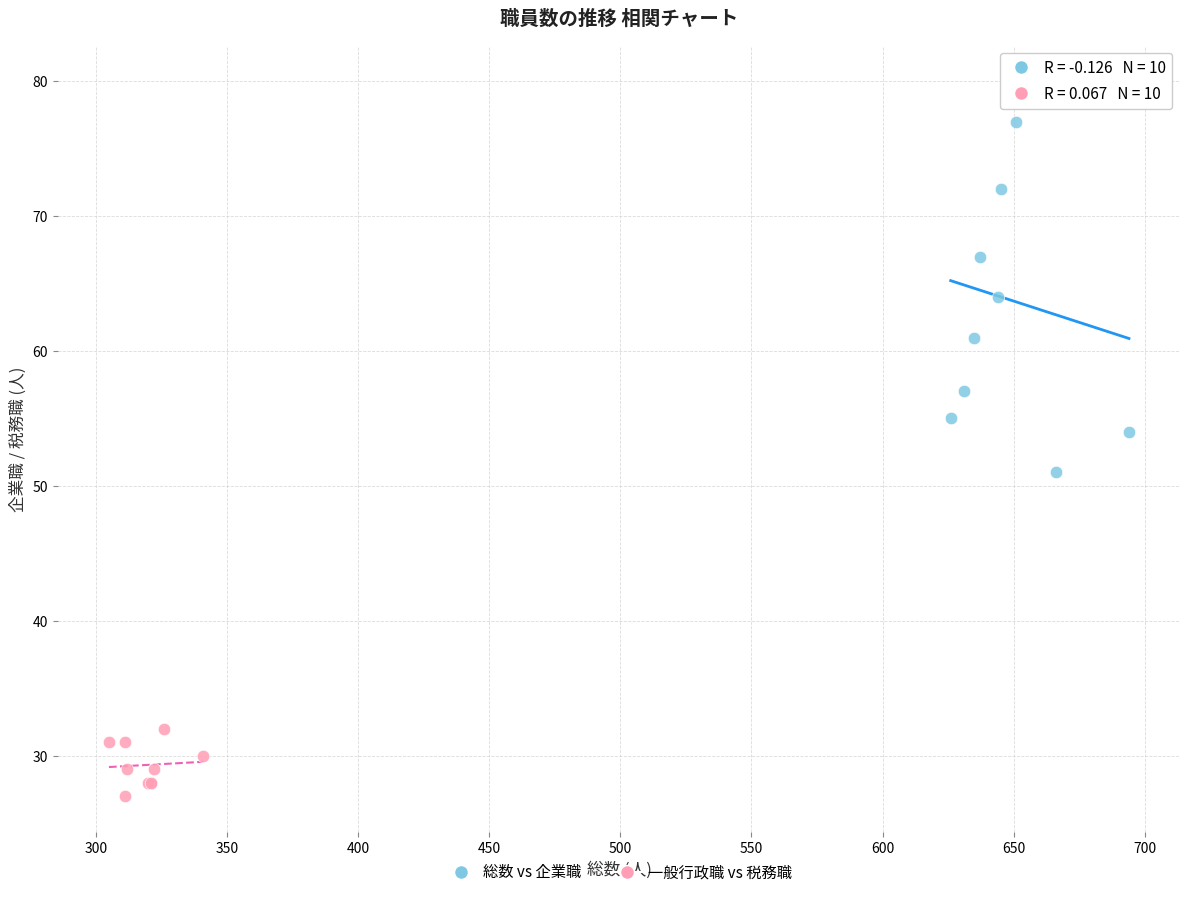

Which series has the largest Y range (max minus min)?

総数 vs 企業職